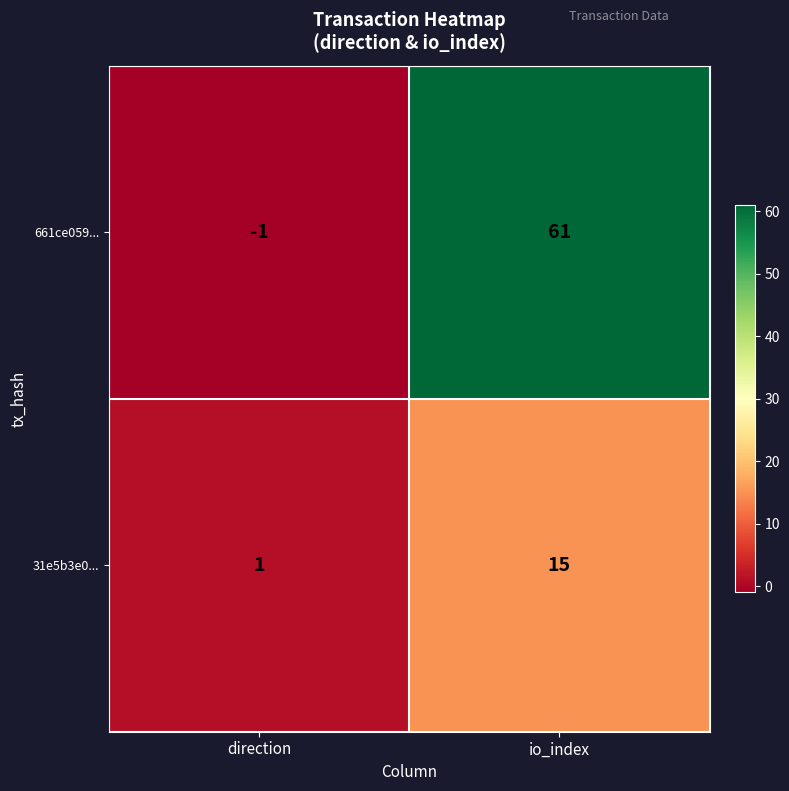

At which category is the sum across all series the highest?

io_index